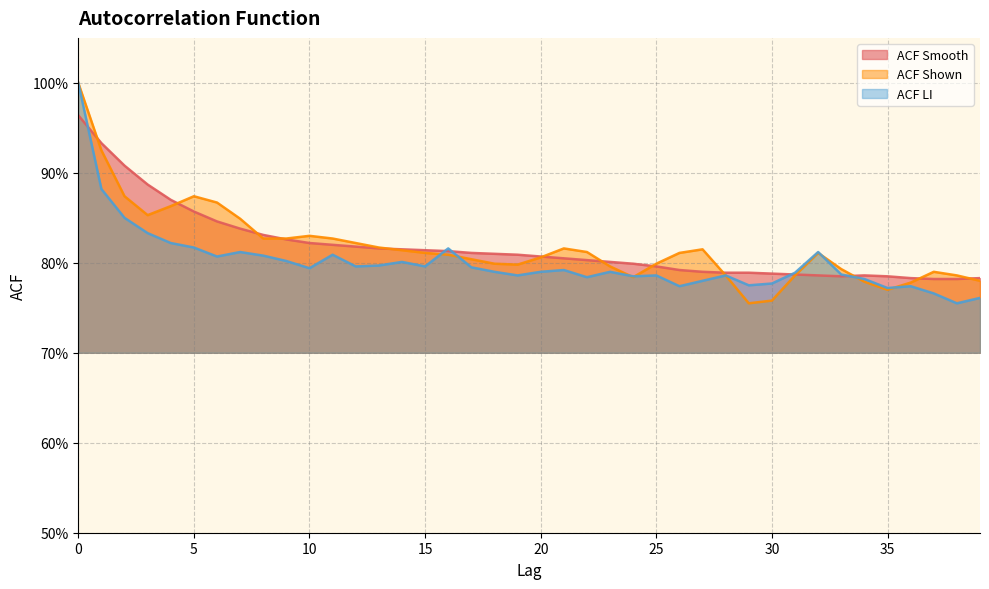

What is the average value of the acf_li series?

0.8